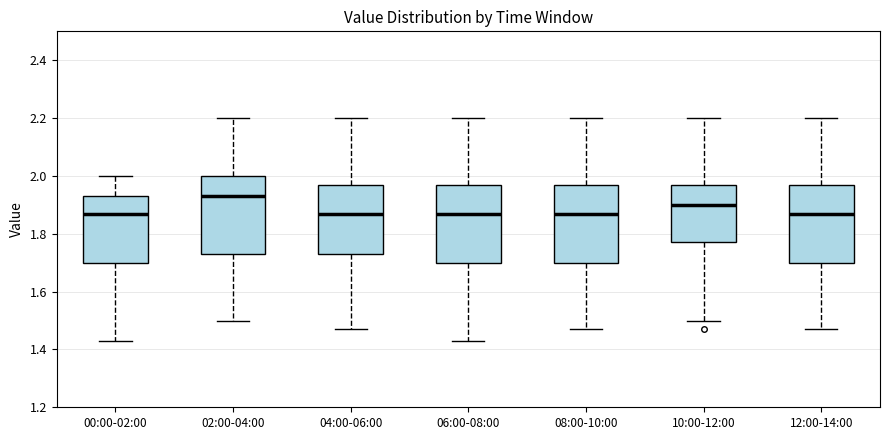

Where does the lower whisker of the box for 00:00-02:00 end on the y-axis? The values are not printed on the chart, so give them approximately, as read against the axis.

1.44